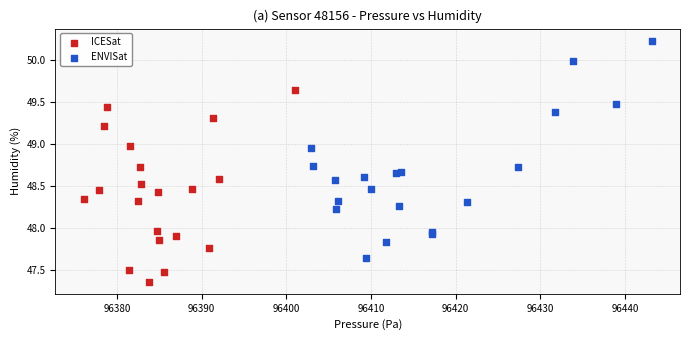

Which series has the largest Y range (max minus min)?

ENVISat